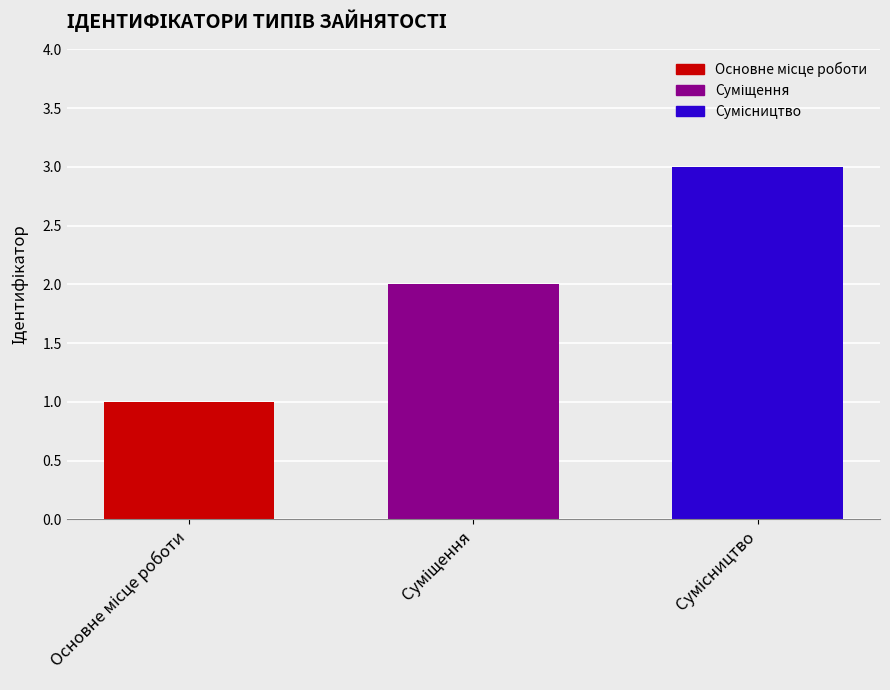

What is the sum of all values?

6